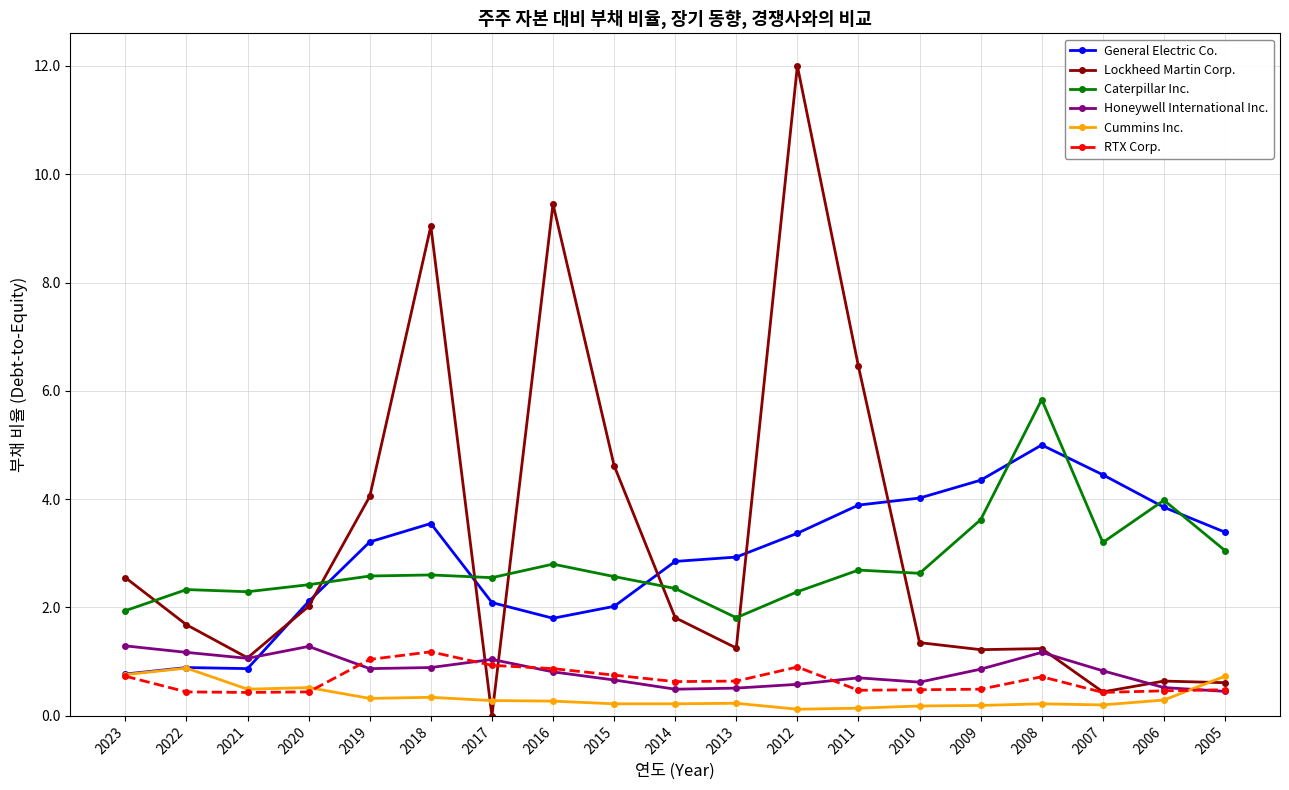

How many categories are shown in the chart?

19